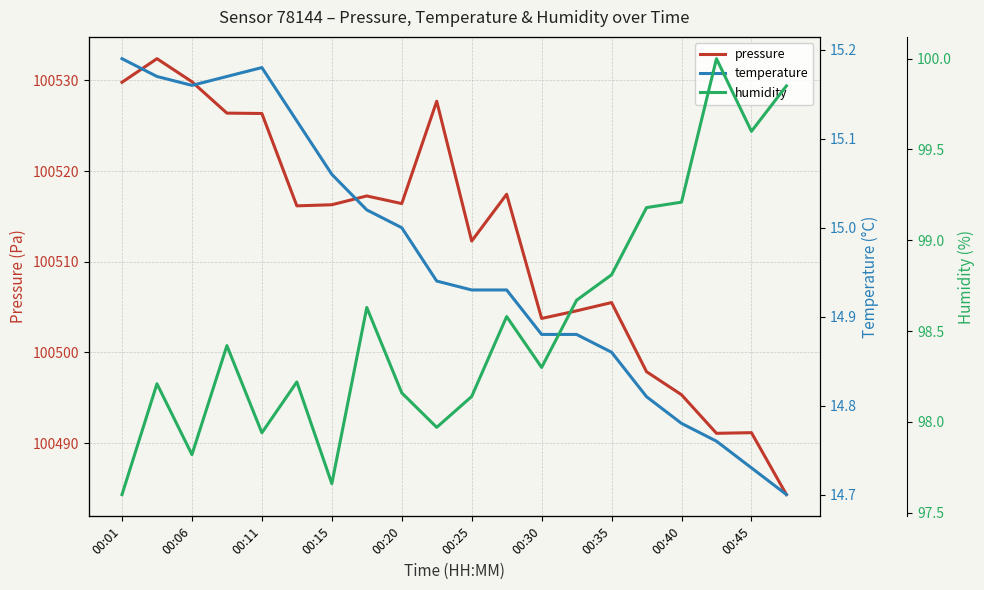

The temperature series shows 3.4 at 00:01. True or false?

False